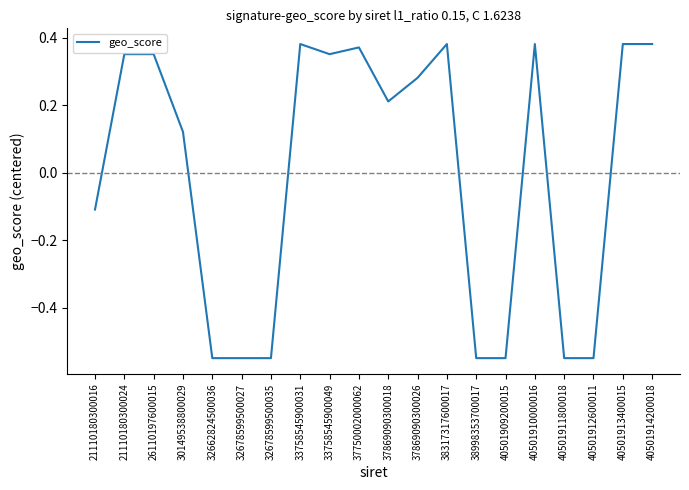

At which label does the data first exceed 0?

21110180300024